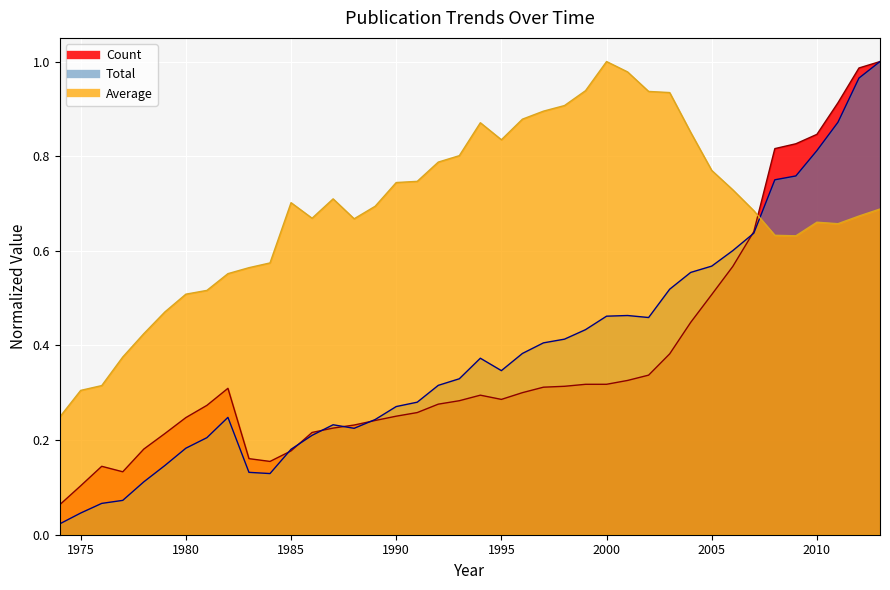

In Average, how many points are lower than both neighbors (excluding endpoints)?

5